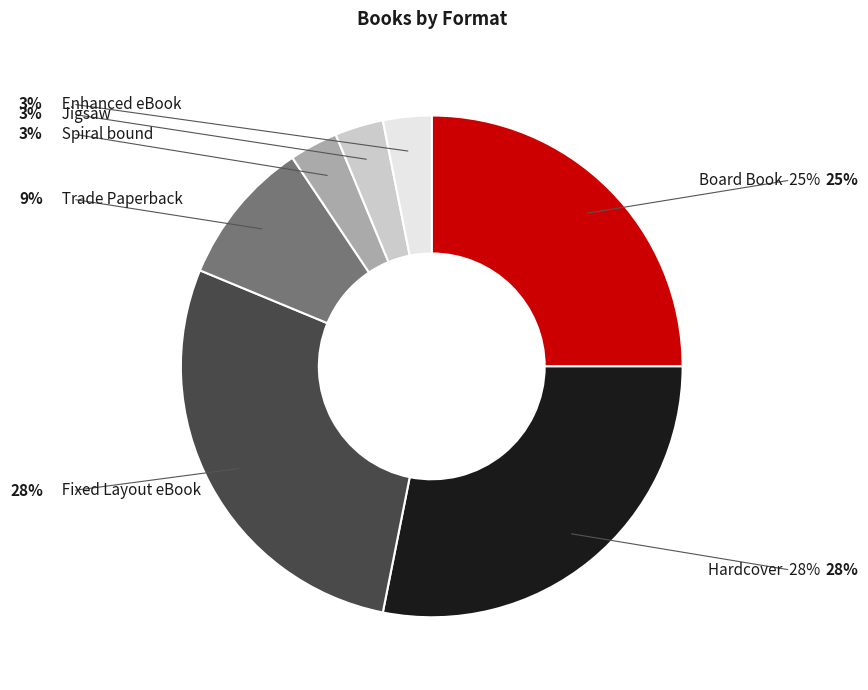

What is the largest slice in the pie chart?

Hardcover